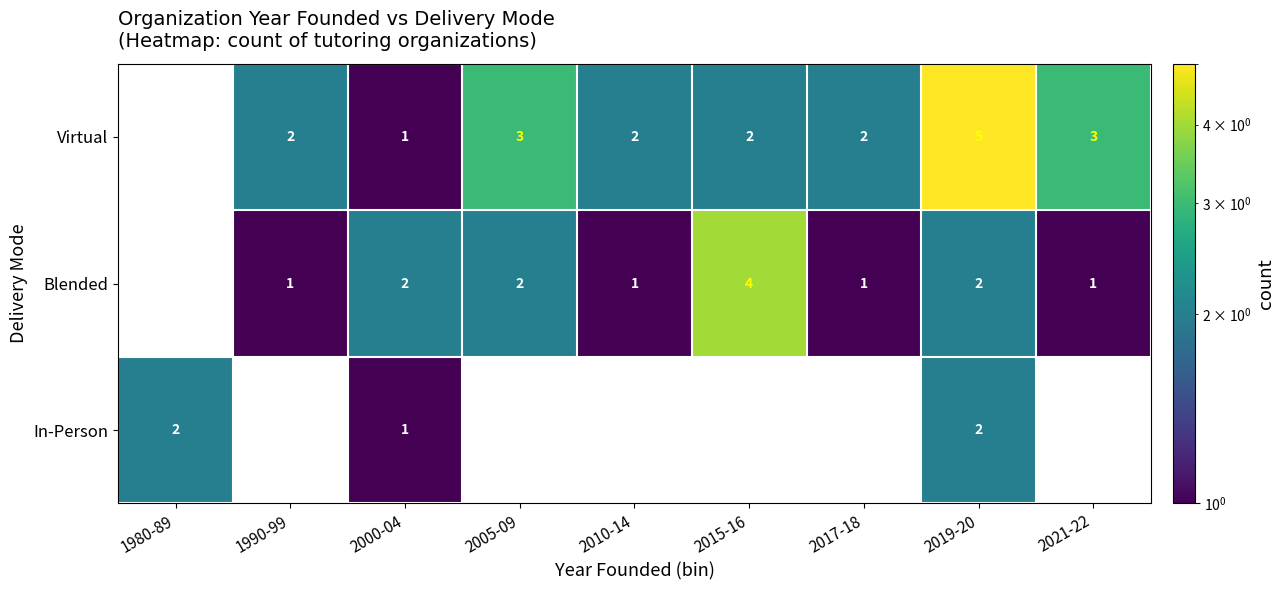

The value of Virtual at 2021-22 is 4. True or false?

False